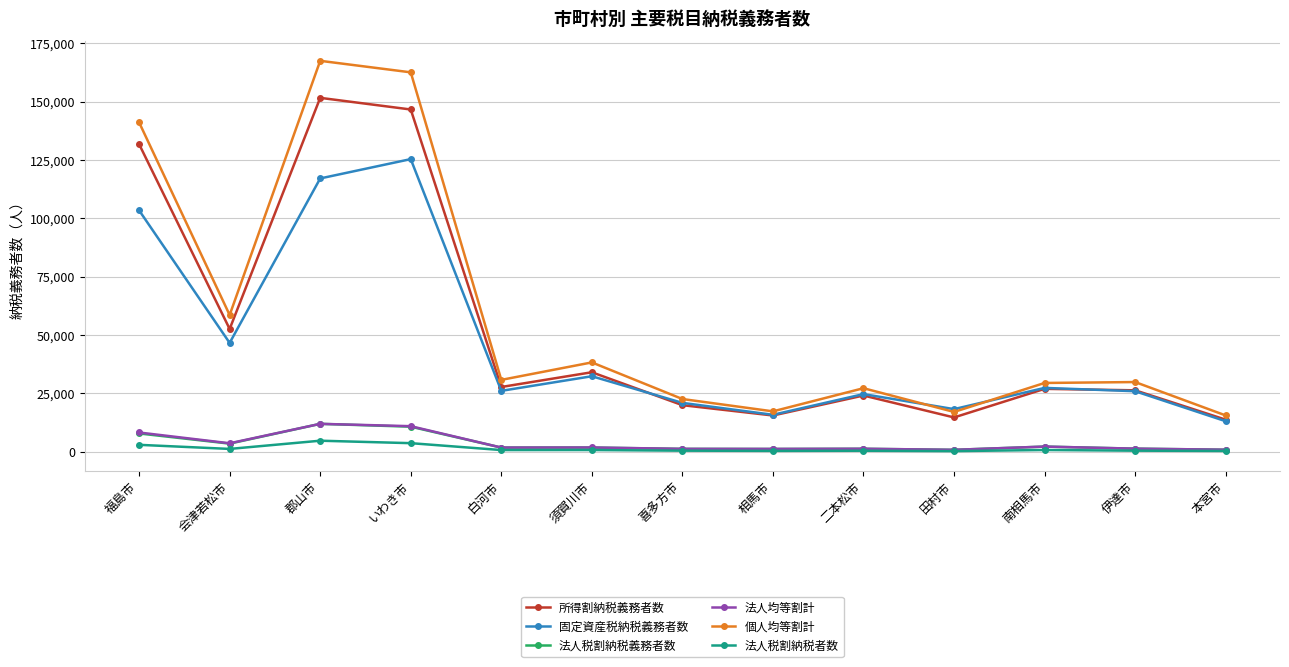

Where is the first local minimum for 法人税割納税義務者数?

会津若松市